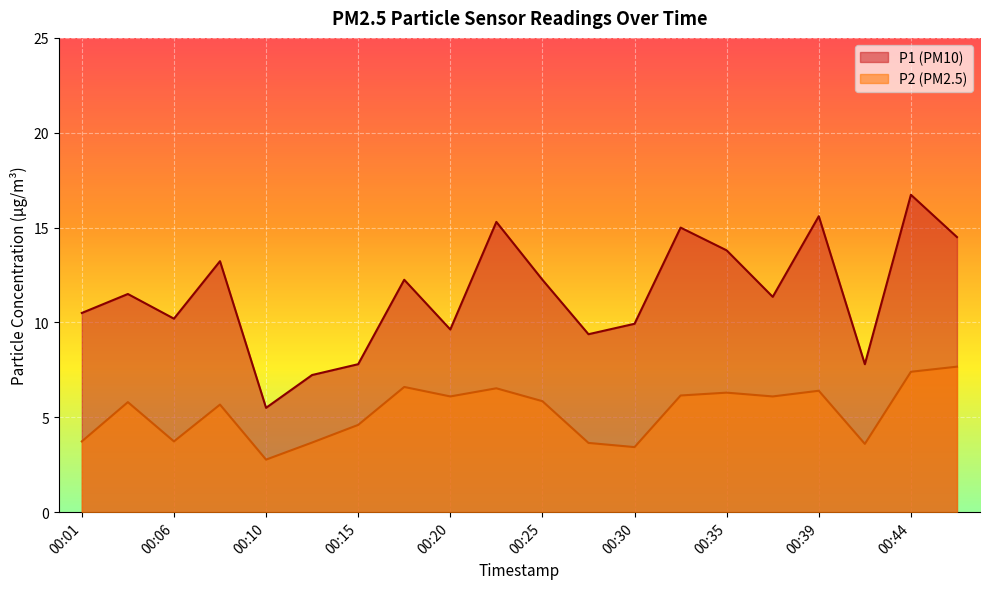

The P2 series shows 3.7 at 00:01. True or false?

True